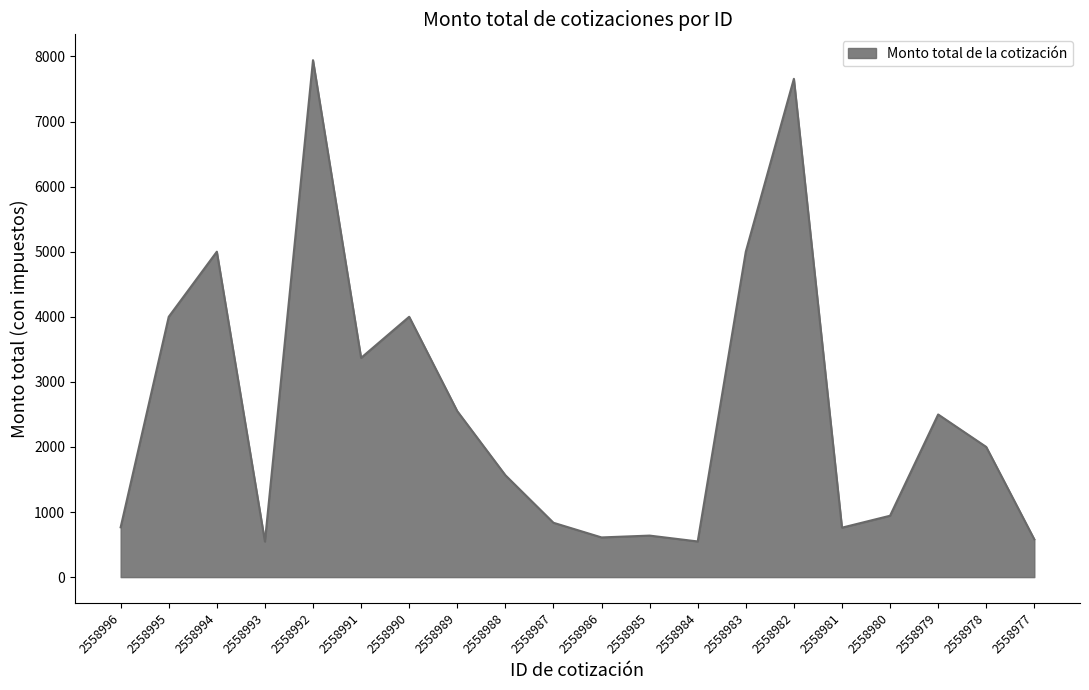

At which category does the data reach its first local valley?

2558993